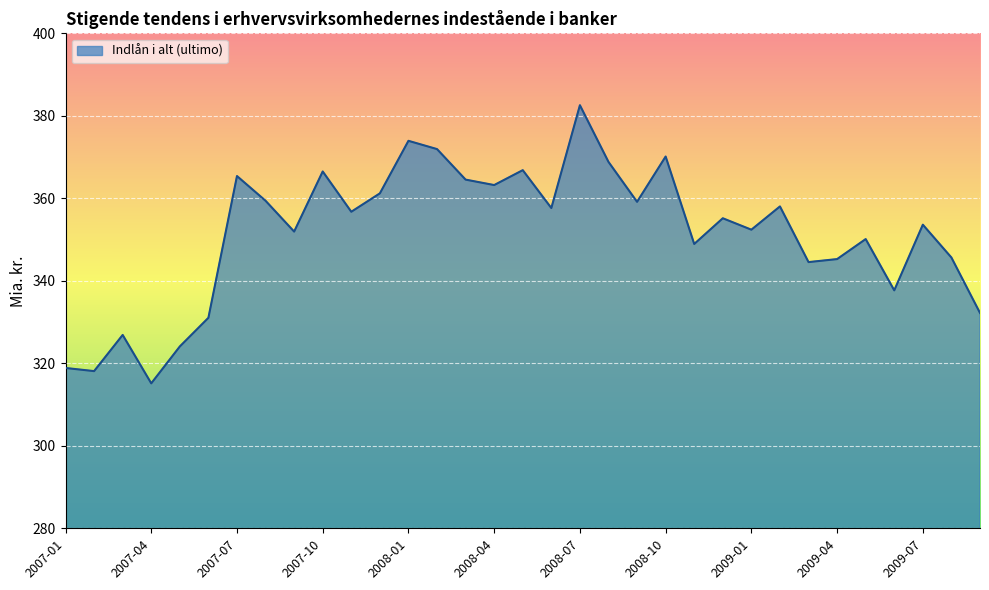

How many lines are shown in the chart?

1